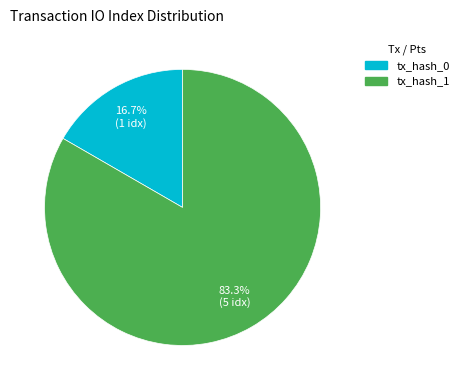

Count the number of slices in the pie.

2